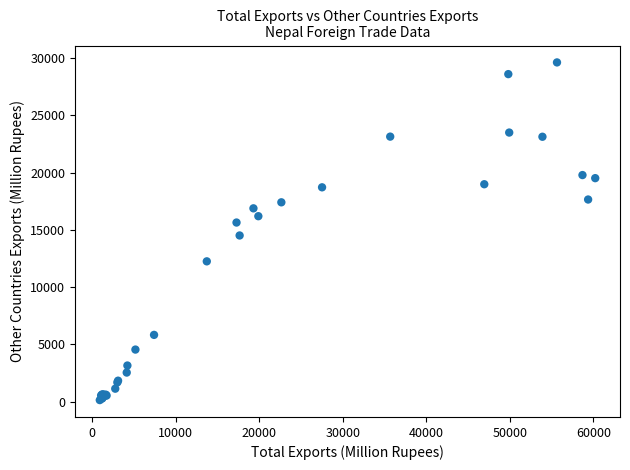

What Y value in the scatter plot is closest to 14883?

14514.9